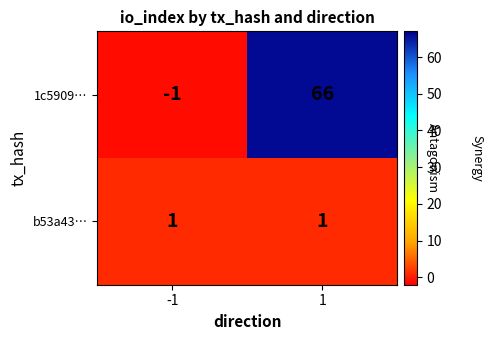

Which series has the largest total across all categories?

1c5909…